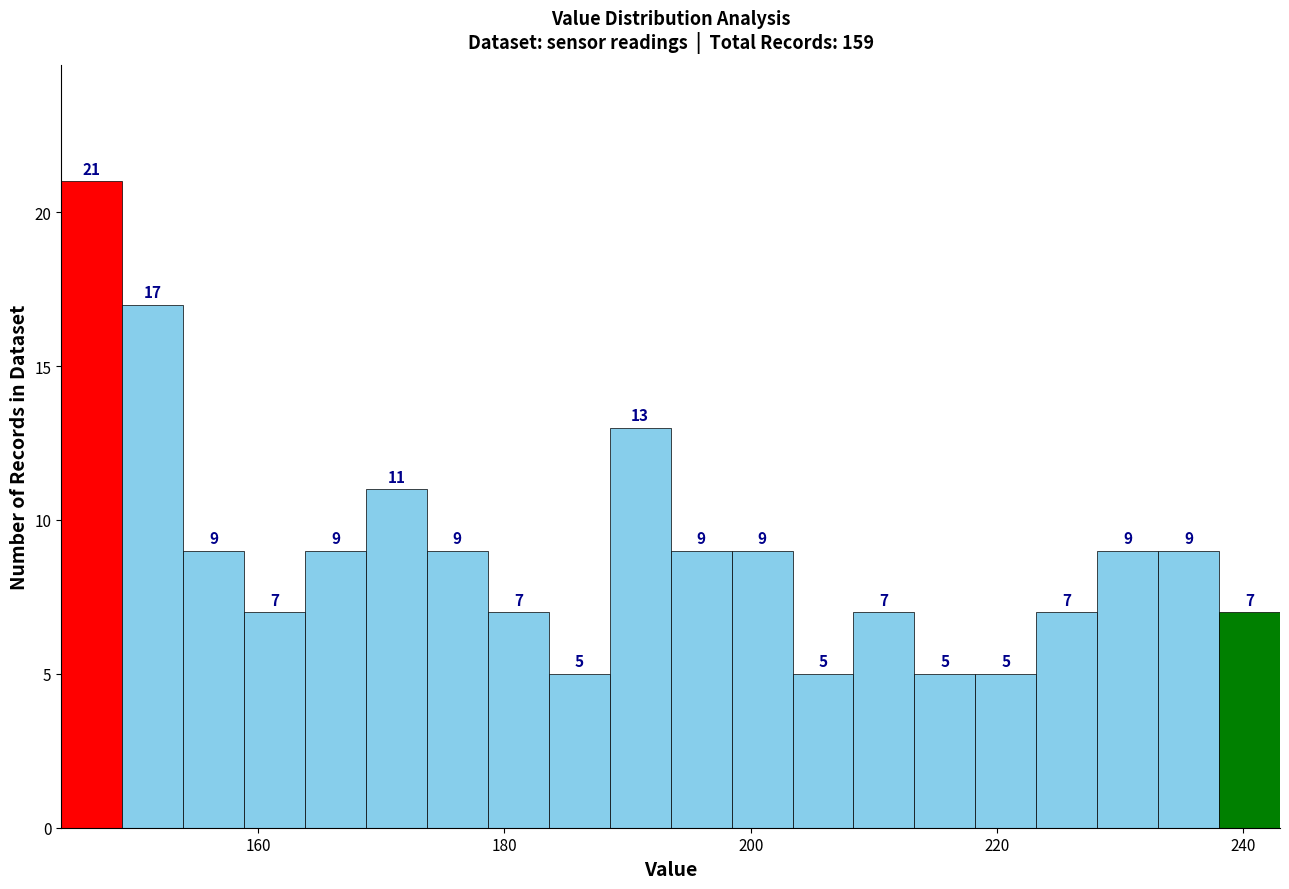

Read against the x-axis, roughly where is the centre of the tallest bar?

146